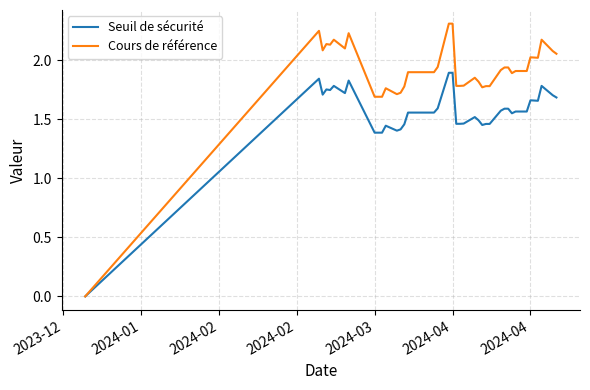

How many values in the Seuil de sécurité series are below 1?

1